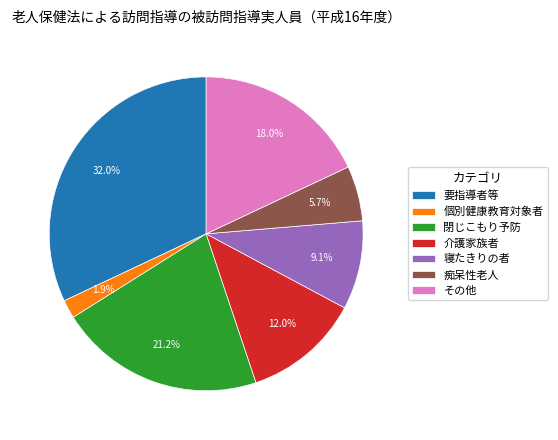

Is その他 the majority of the pie?

No